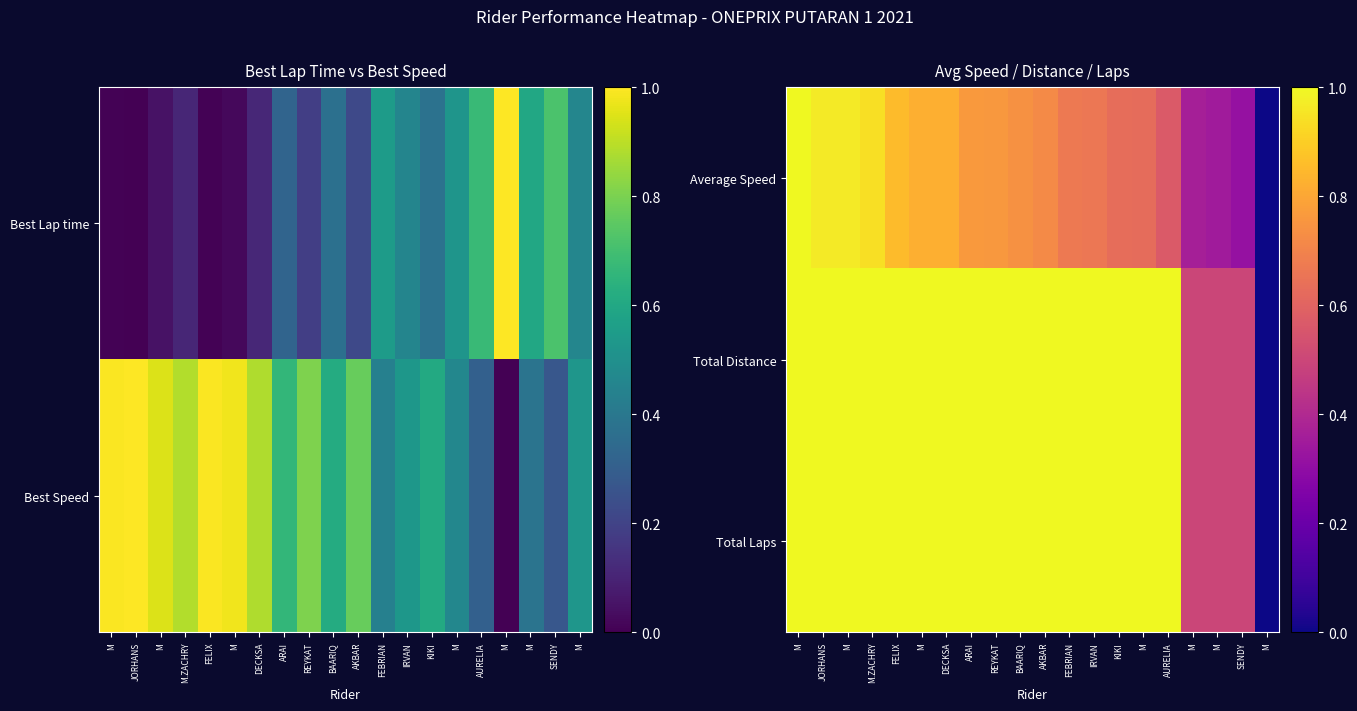

What is the maximum value for Total Distance?

1.0